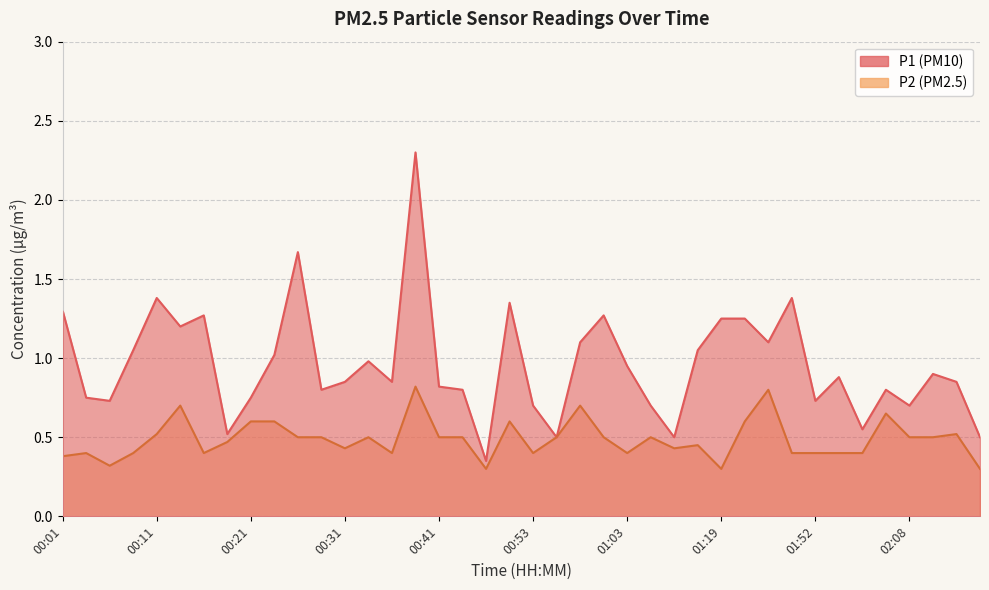

True or false: P2 has a value of 0.1 at 02:16.

False